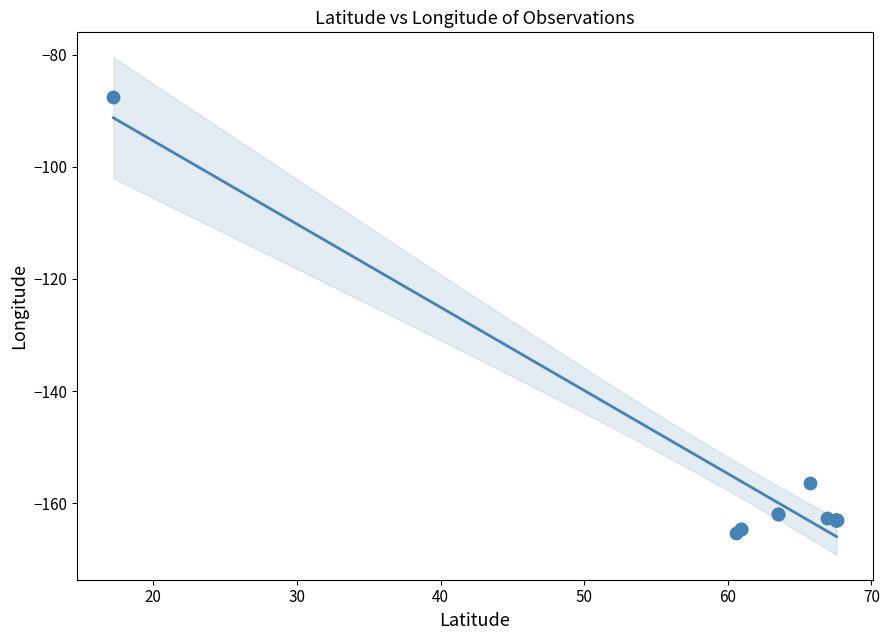

What Y value in the scatter plot is closest to -126?

-156.4